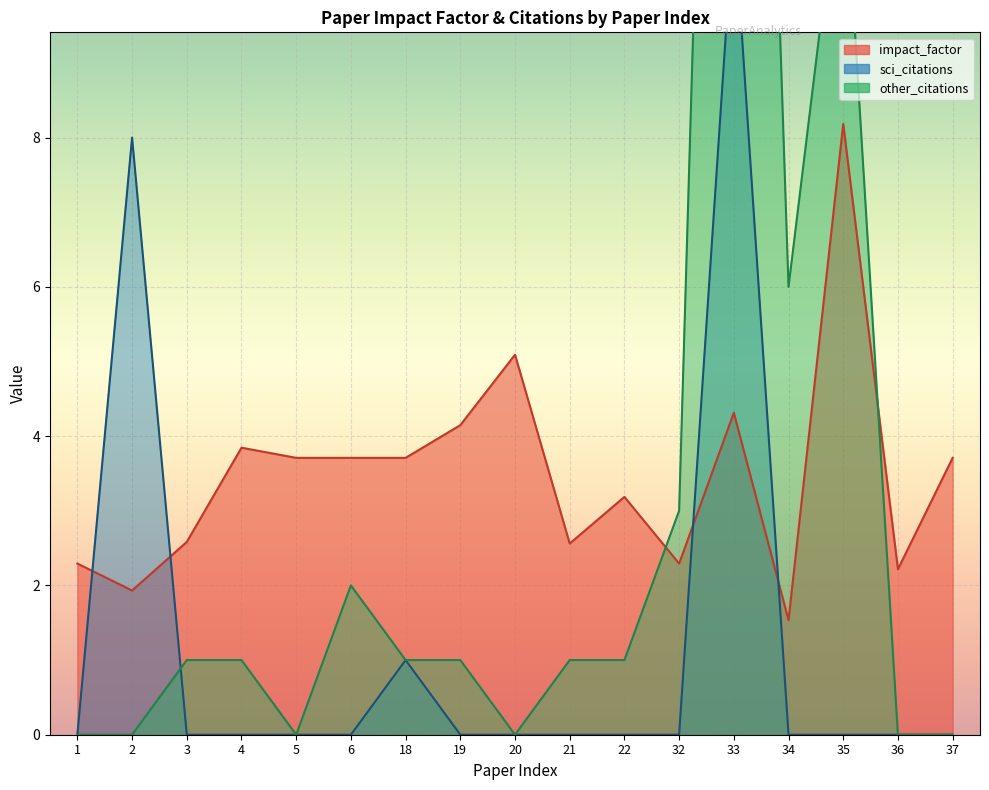

What is the spread (max minus min) of values at 18?

2.7